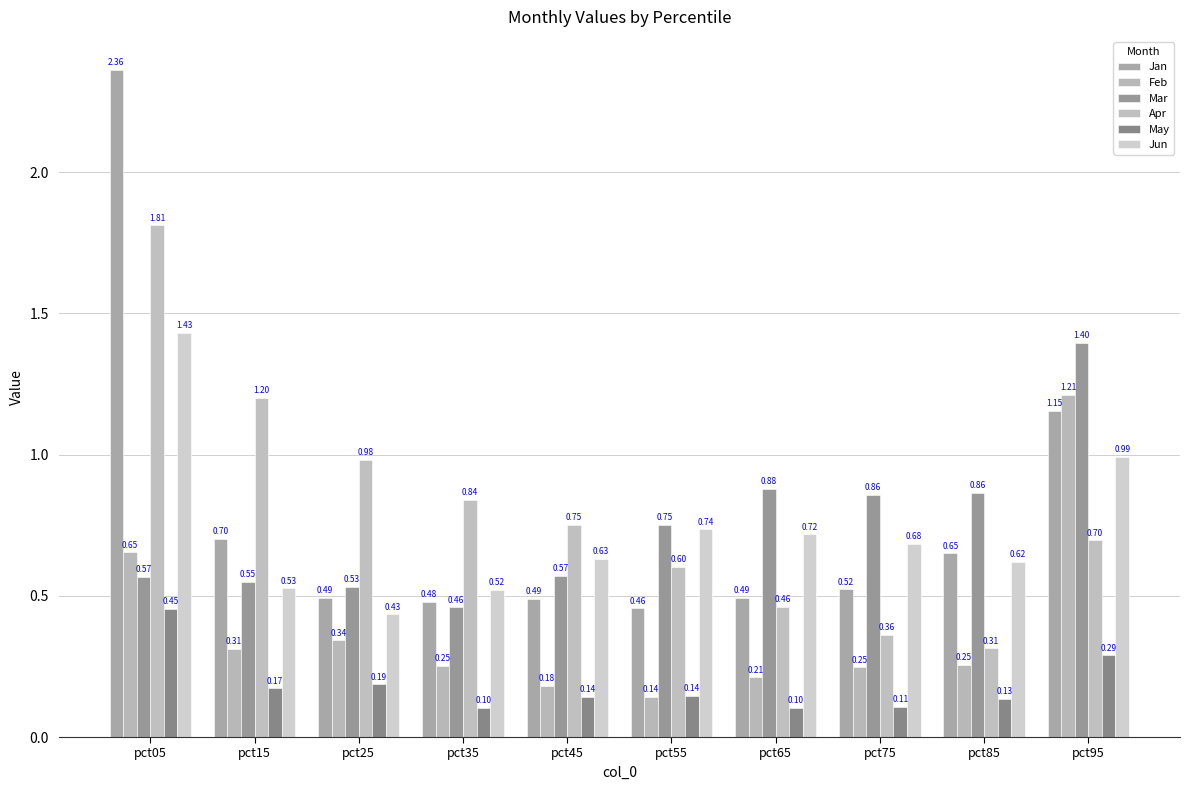

What is the sum of the Jan values at pct35 and pct15?

1.2